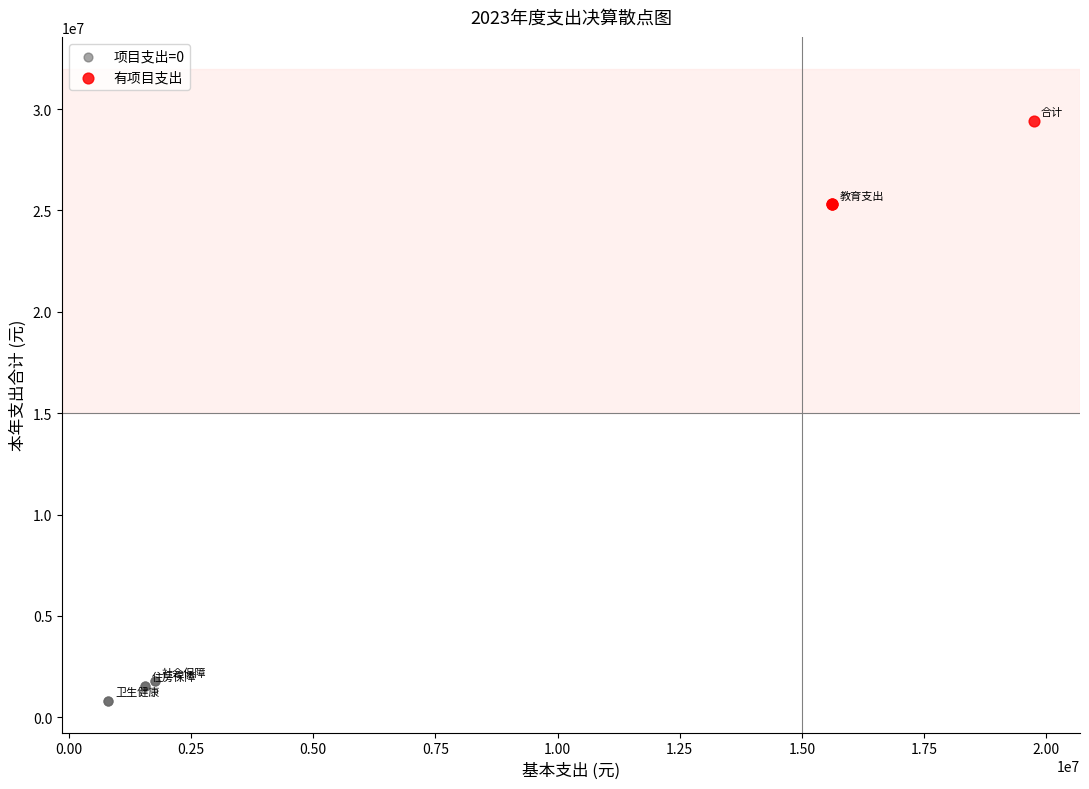

Which series has the widest spread of Y values?

有项目支出